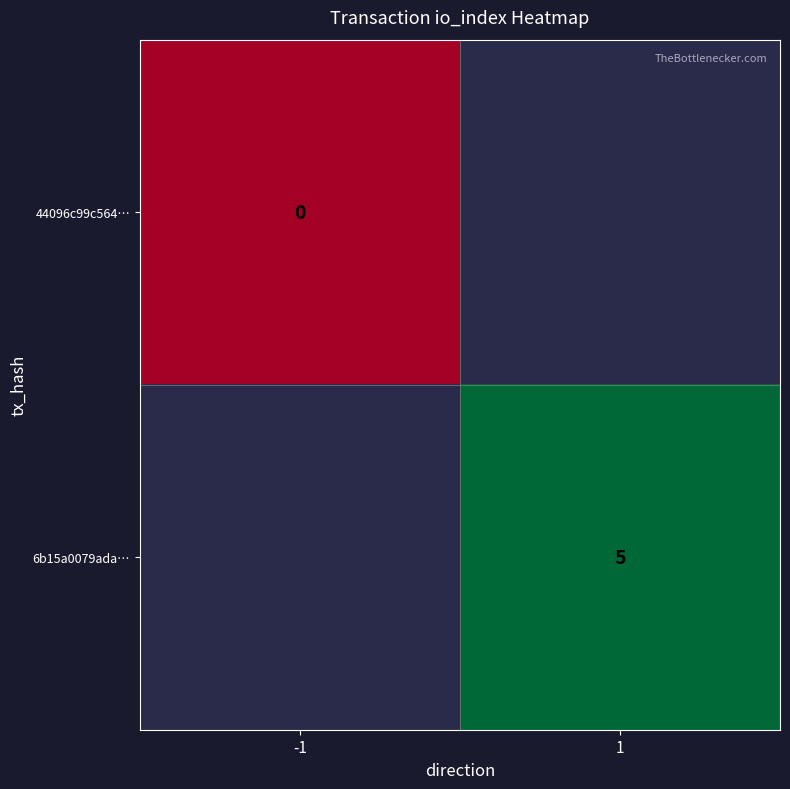

Is the value of 44096c99c564… at -1 greater than the value of 6b15a0079ada… at 1?

No